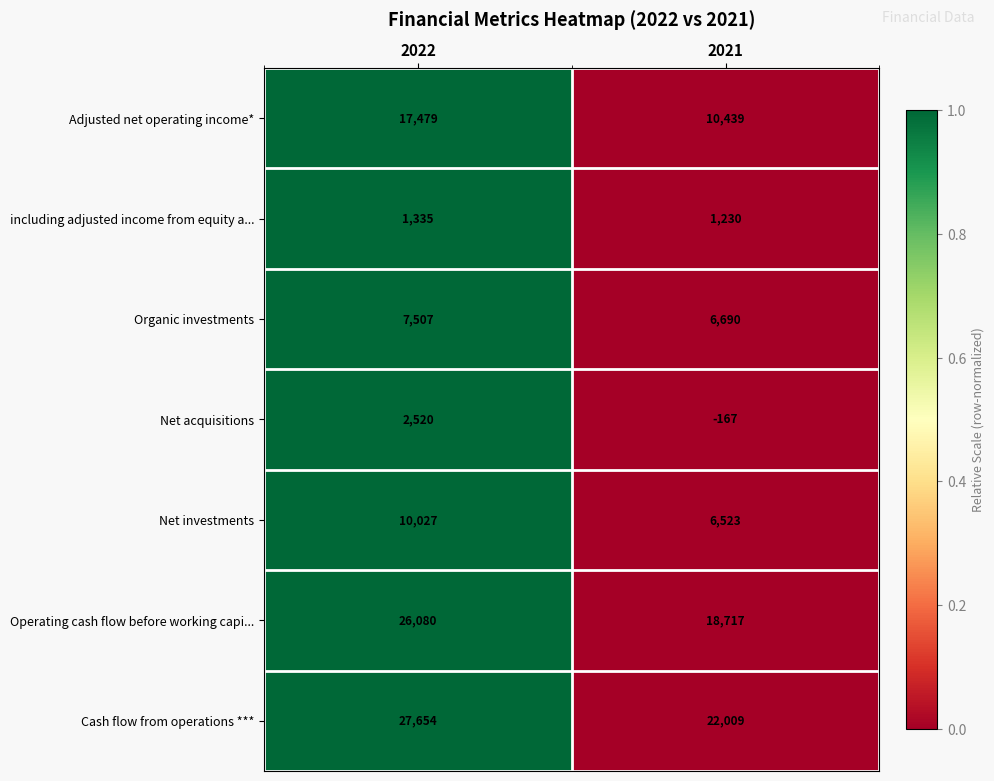

What is the lowest value of the Organic investments series?

6690